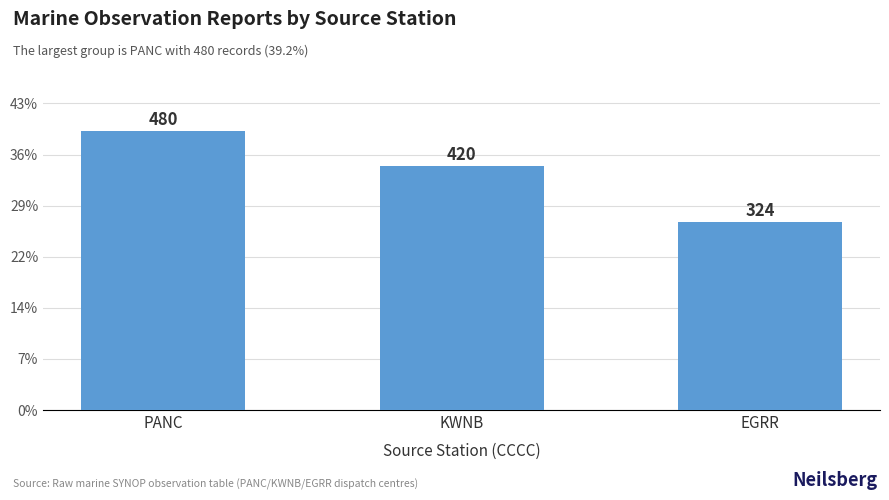

What is the label of the 1st bar from the right?

EGRR